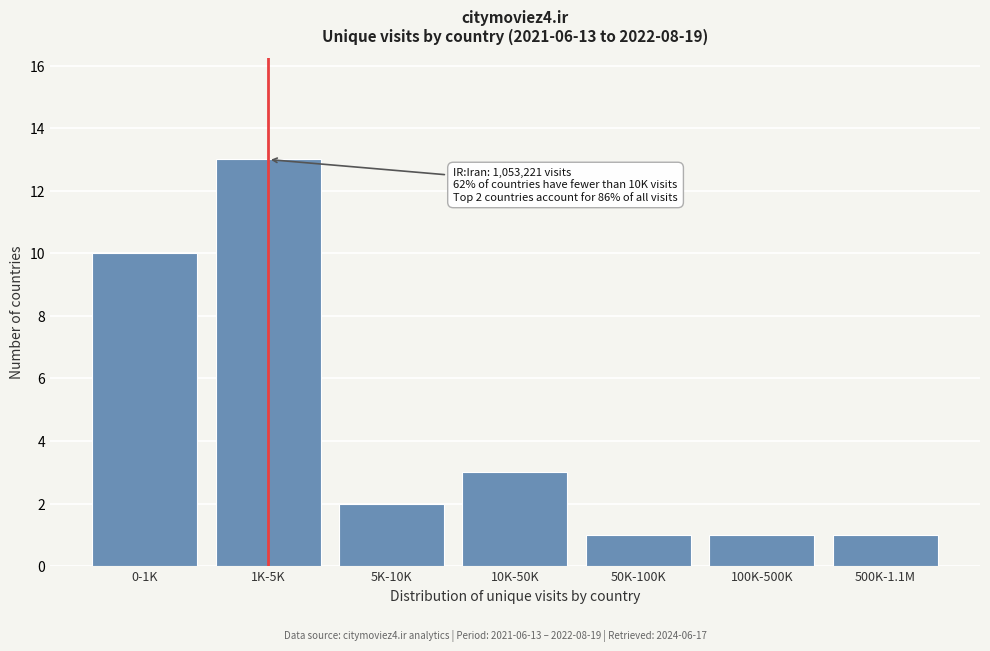

Reading right to left, transcribe all the data shown in this chart.

500K-1.1M=1	100K-500K=1	50K-100K=1	10K-50K=3	5K-10K=2	1K-5K=13	0-1K=10